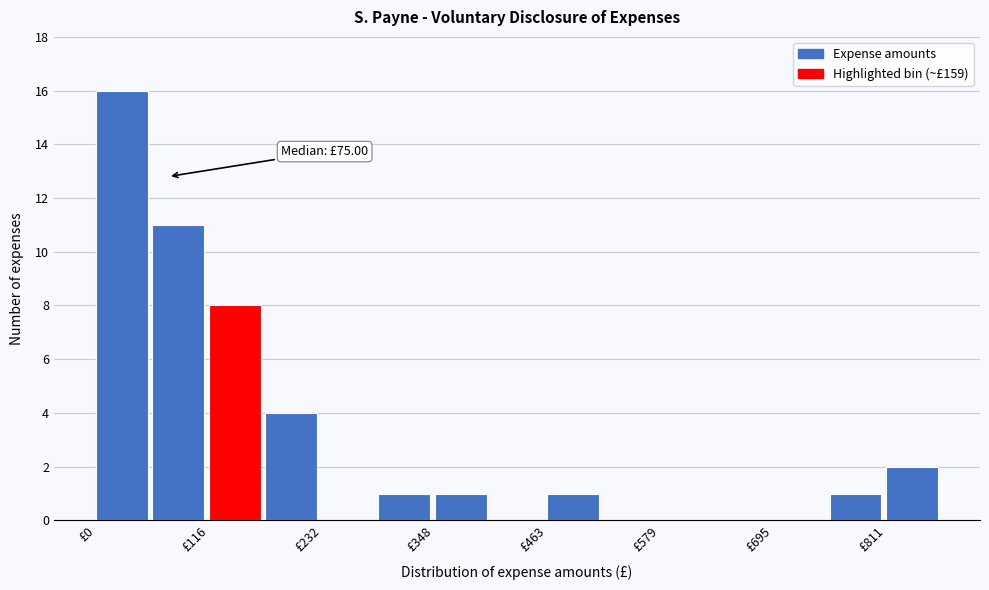

Around what value on the x-axis is the tallest bar? Give the approximate position of its centre, as read against the axis.

20